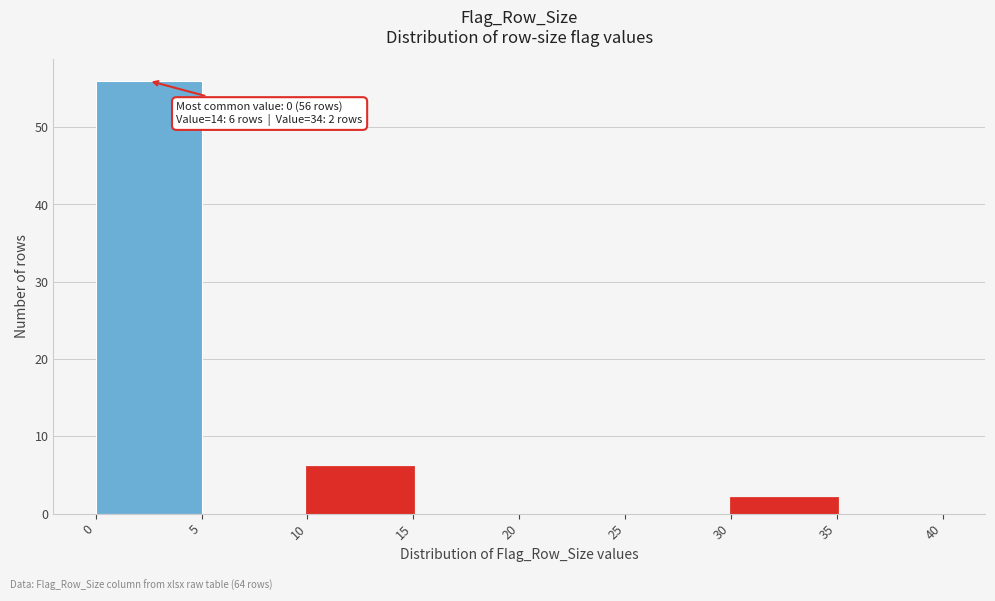

Over which range of the x-axis is the bar tallest?

0 to 5